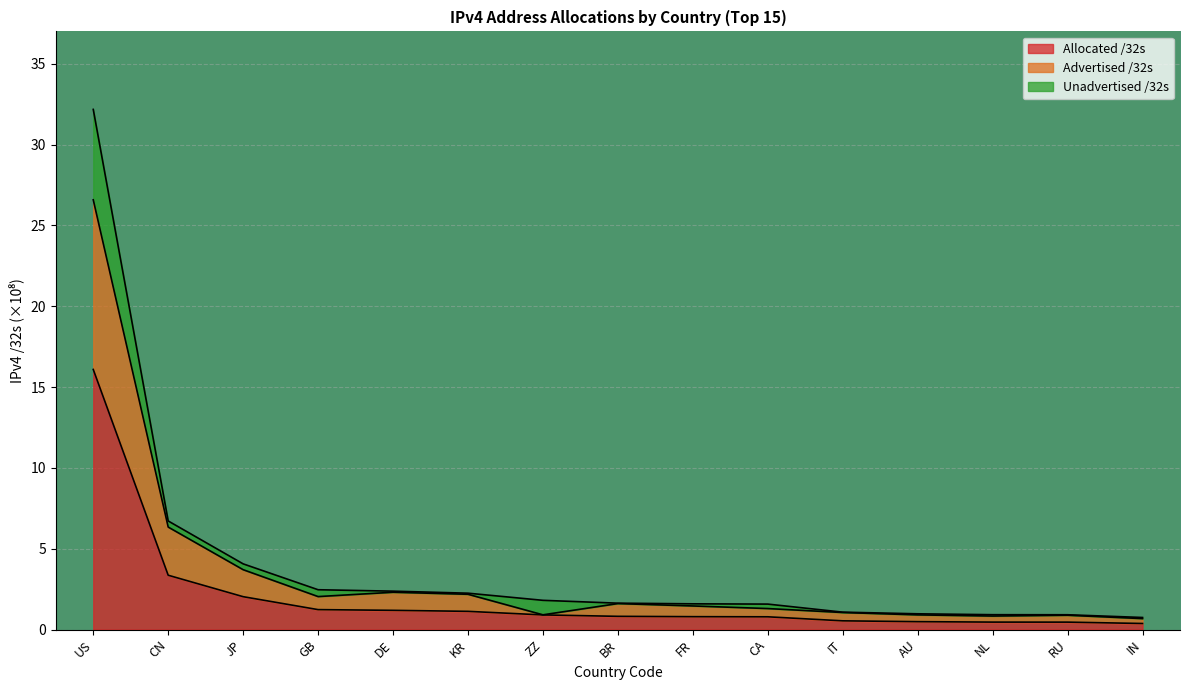

Where is Allocated /32s nearest to the value 8?

CN